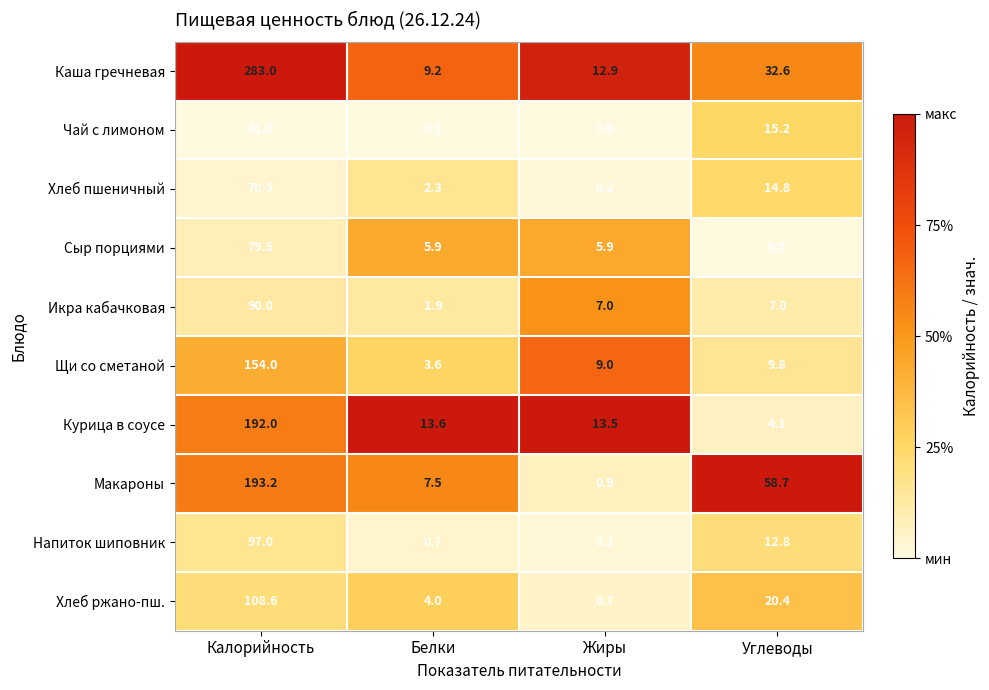

The Макароны series shows 0.9 at Жиры. True or false?

True